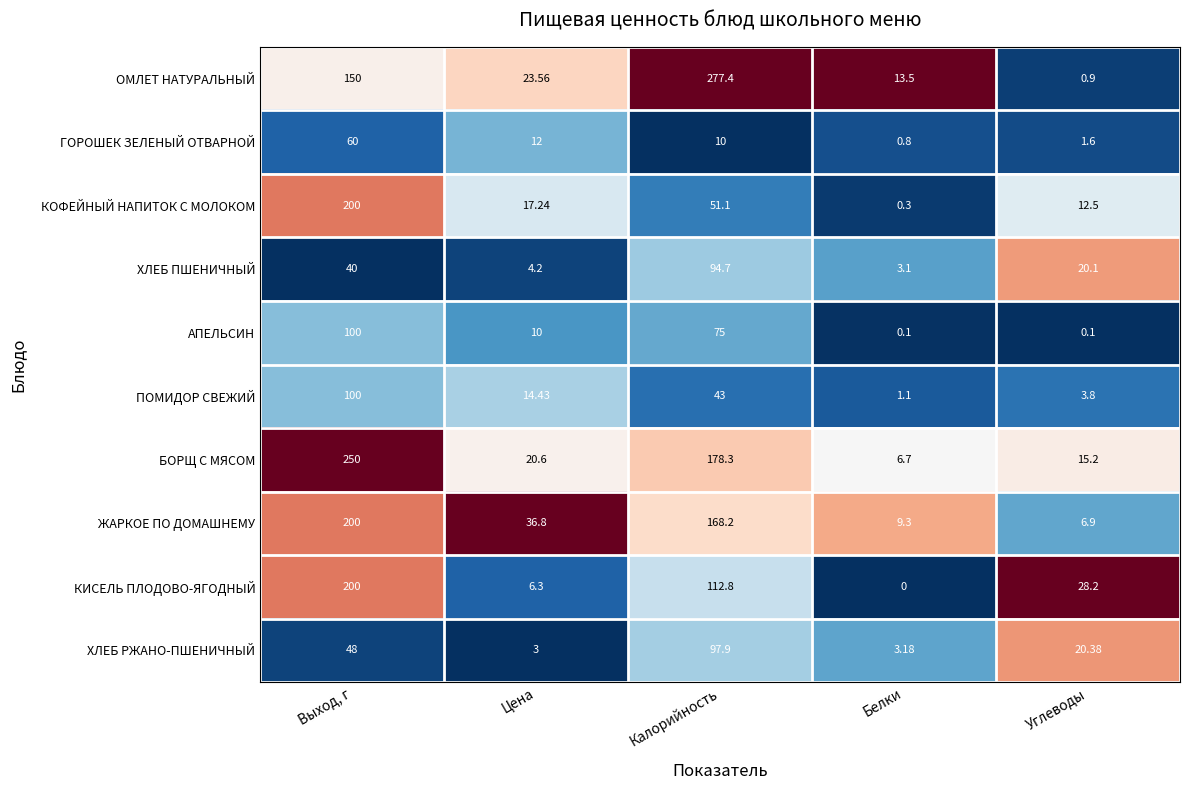

Which series has the widest spread of values?

ОМЛЕТ НАТУРАЛЬНЫЙ